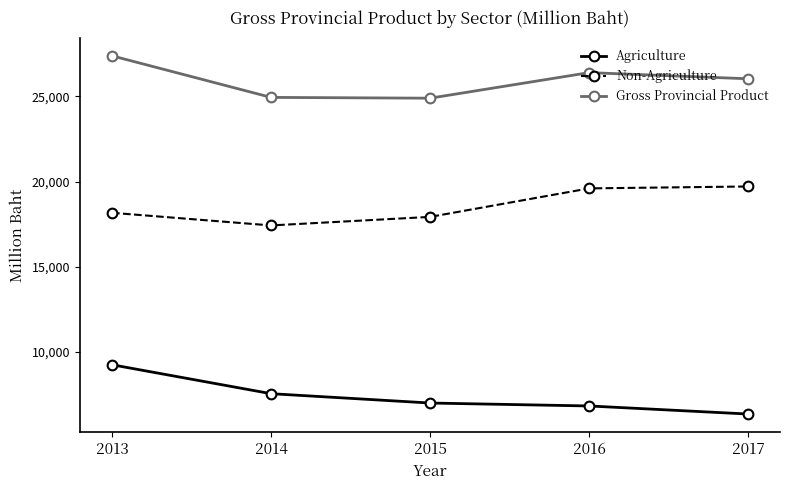

Rank the series by their maximum value, from highest to lowest.

Gross Provincial Product, Non-Agriculture, Agriculture